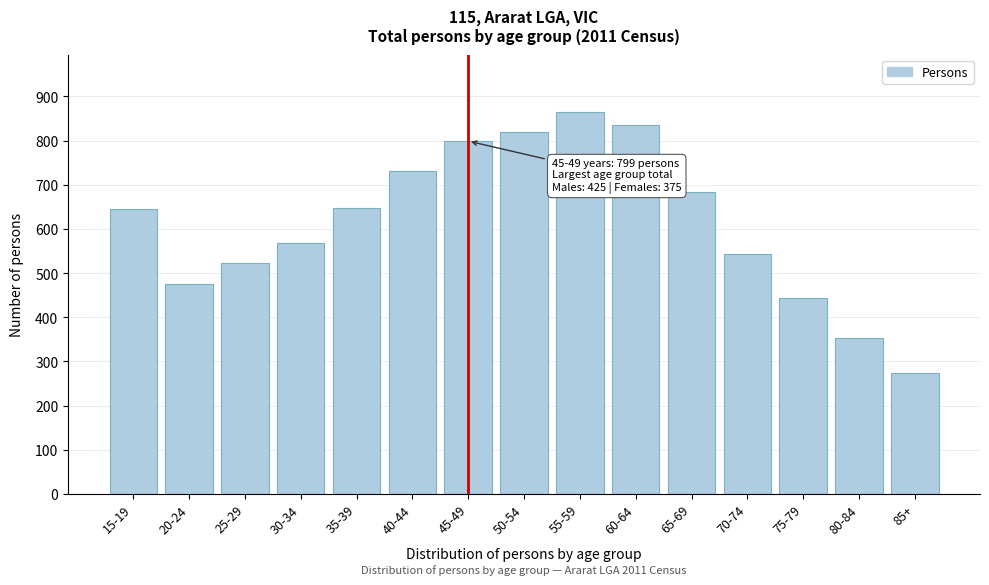

True or false: the data shows 302 at 60-64.

False